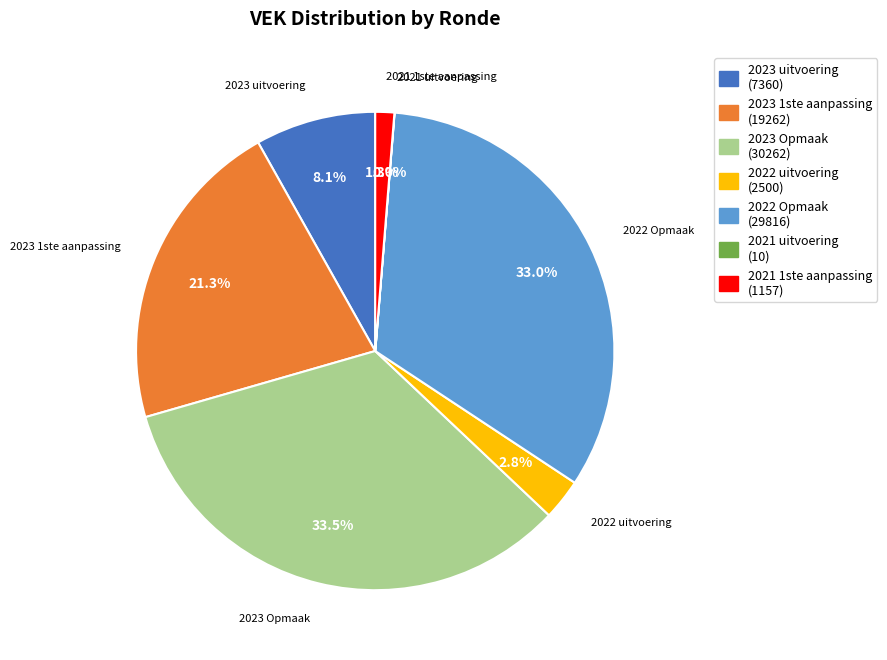

Does 2021 1ste aanpassing represent more than half of the total?

No